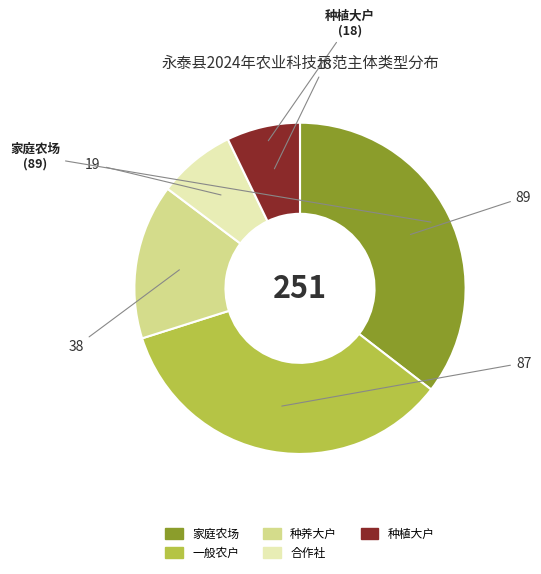

Is the sum of 种养大户 and 一般农户 greater than half?

No